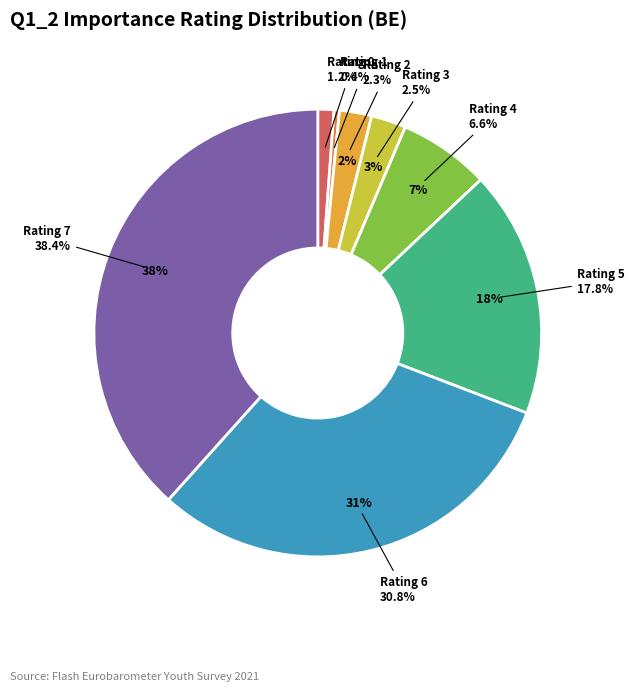

What percentage is NOT represented by 0 - Extremely unimportant?

99.4%